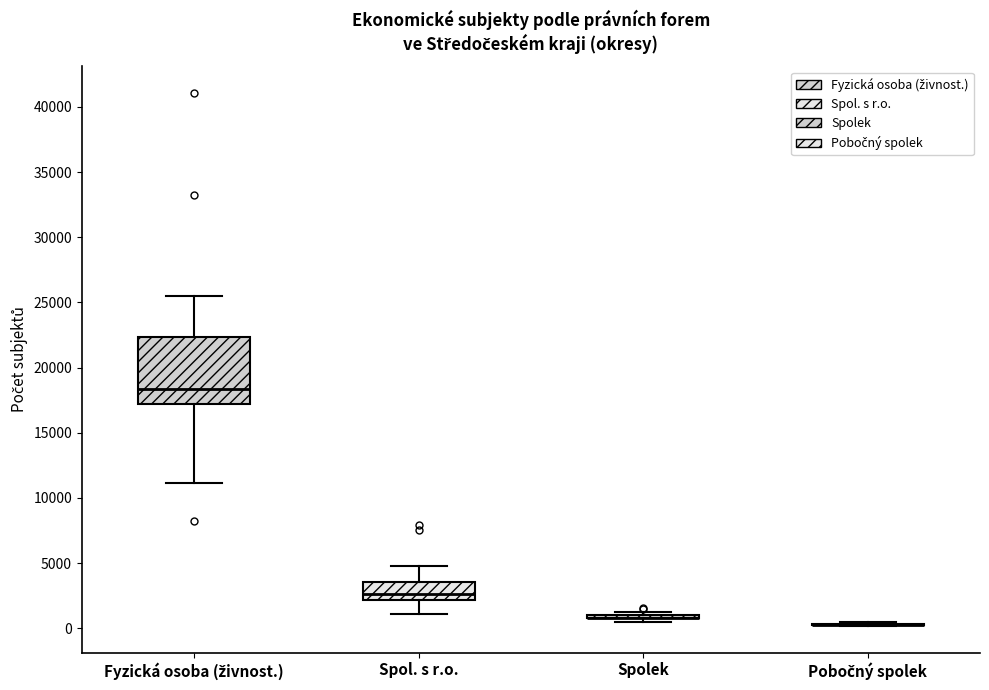

Comparing the boxes themselves (not the whiskers), which one is the tallest?

Fyzická osoba (živnost.)